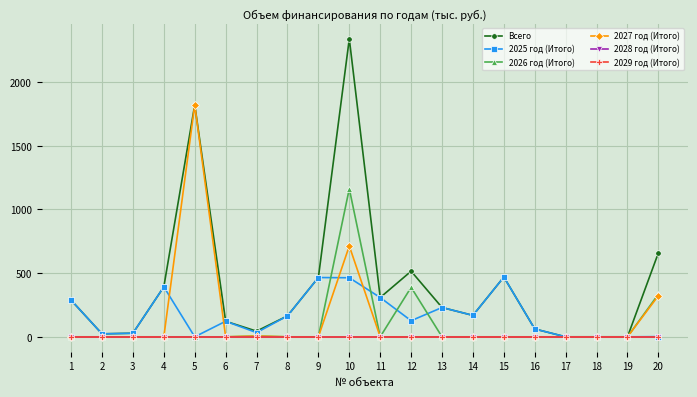

Is this an area chart (filled region under the line)?

No